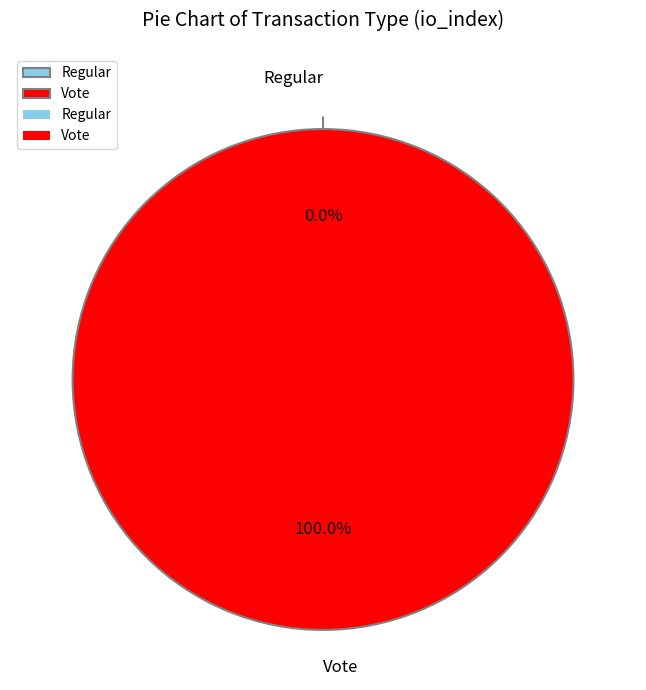

What is the smallest slice in the pie chart?

Regular